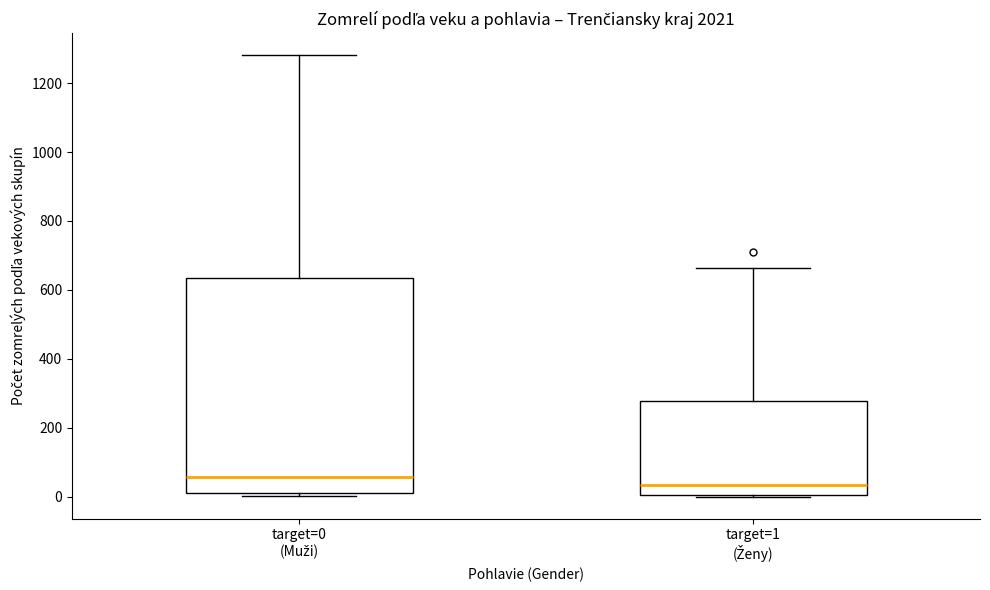

Reading left to right, transcribe this box plot: for each box, give where its median line is, the range the box spans, and where its two whiskers end, as read against the y-axis. The values are not printed on the chart, so give them approximately, as read against the axis.

target=0 (Muži): median 60, box 20 to 640, whiskers 0 to 1280
target=1 (Ženy): median 40, box 0 to 280, whiskers 0 to 660